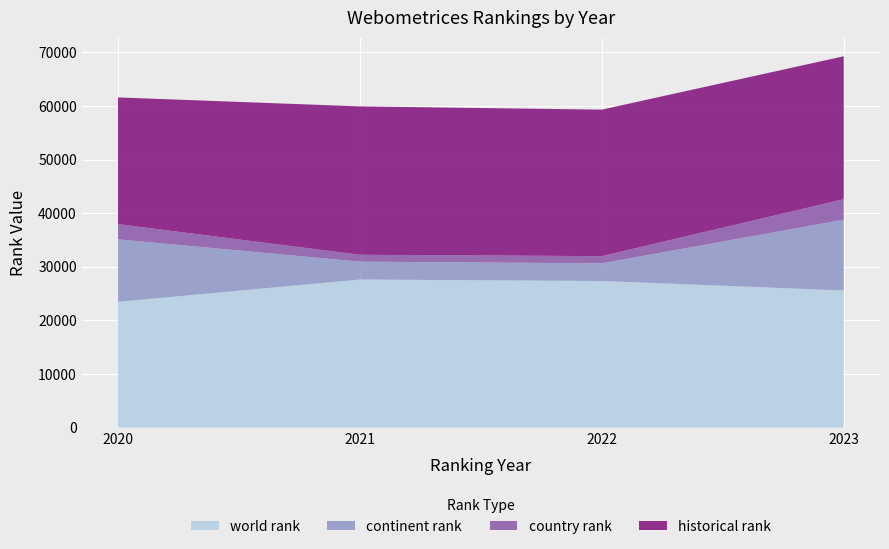

Reading right to left, what are all the values shown in this chart?

world rank: 2023=25566.0	2022=27343.0	2021=27614.0	2020=23455.0
continent rank: 2023=13221.0	2022=3296.0	2021=3340.0	2020=11663.0
country rank: 2023=3815.0	2022=1341.0	2021=1277.0	2020=2836.0
historical rank: 2023=26672.5	2022=27338.0	2021=27690.0	2020=23644.5